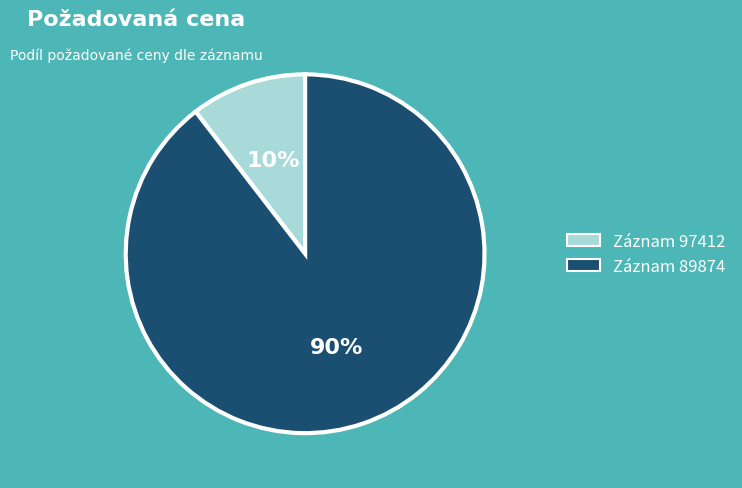

Does any single category account for the majority?

Yes